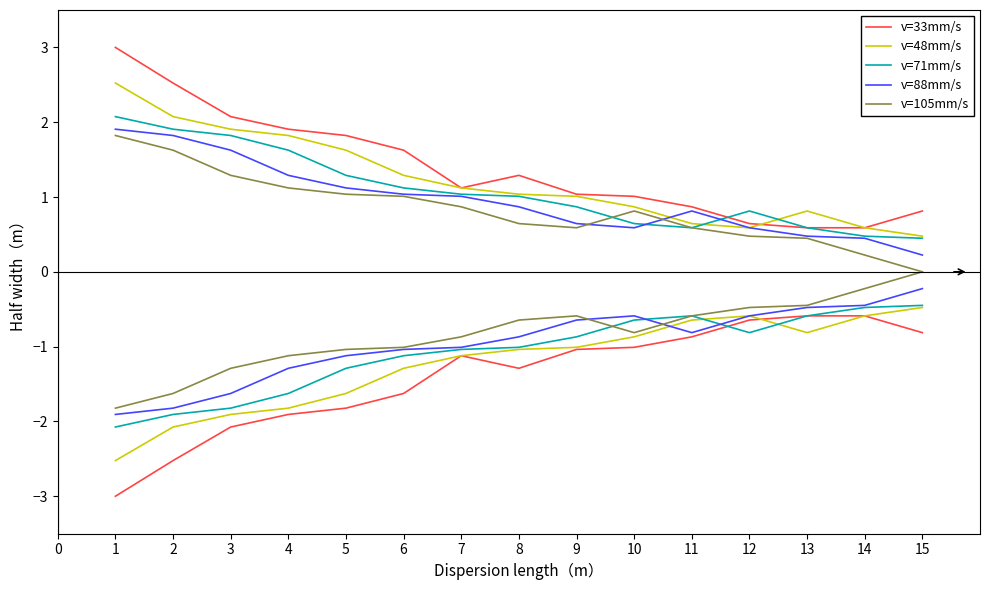

Is the value of v=71mm/s at 2 greater than the value of v=33mm/s at 12?

Yes